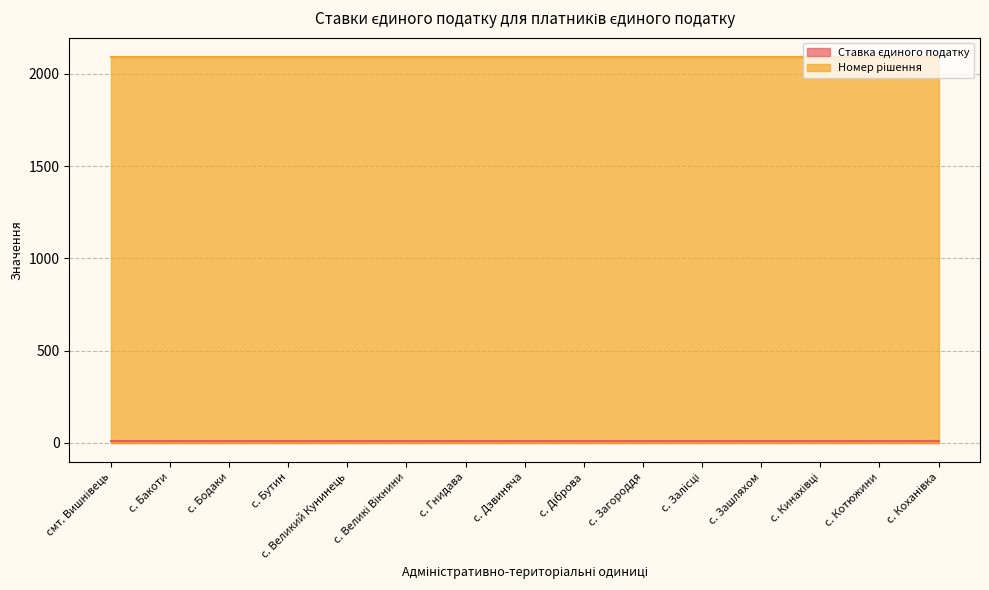

What are all the series names shown in the legend?

Ставка єдиного податку, Номер рішення